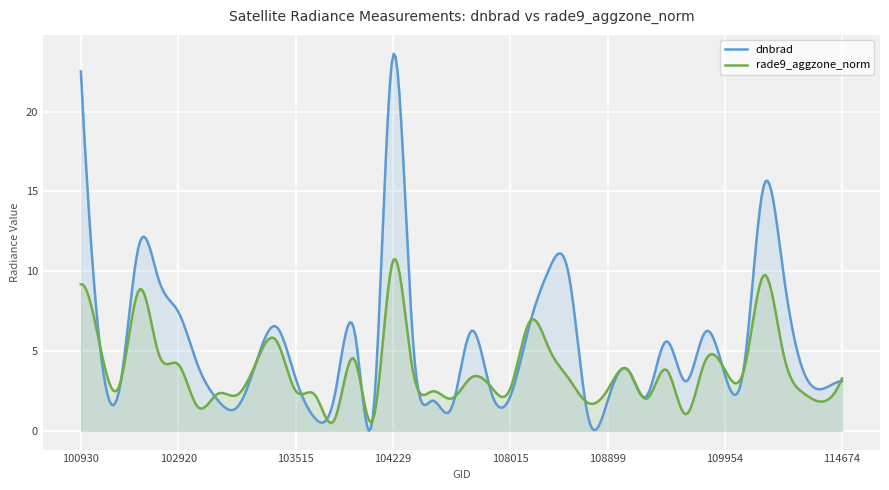

Rank the series by their average value, from lowest to highest.

rade9_aggzone_norm, dnbrad